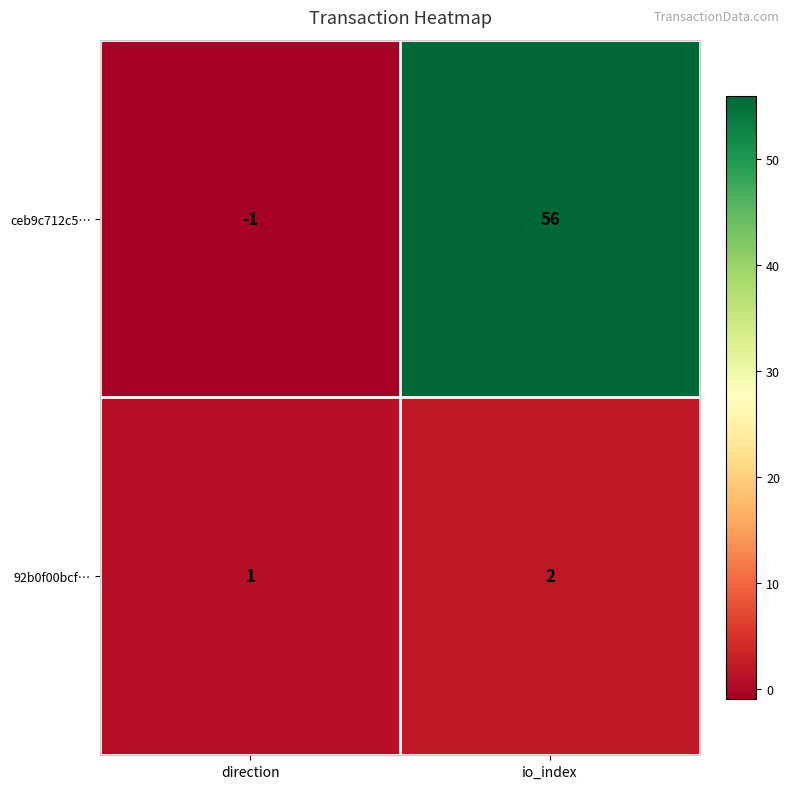

Reading right to left, transcribe all the data shown in this chart.

ceb9c712c5…: 56	-1
92b0f00bcf…: 2	1